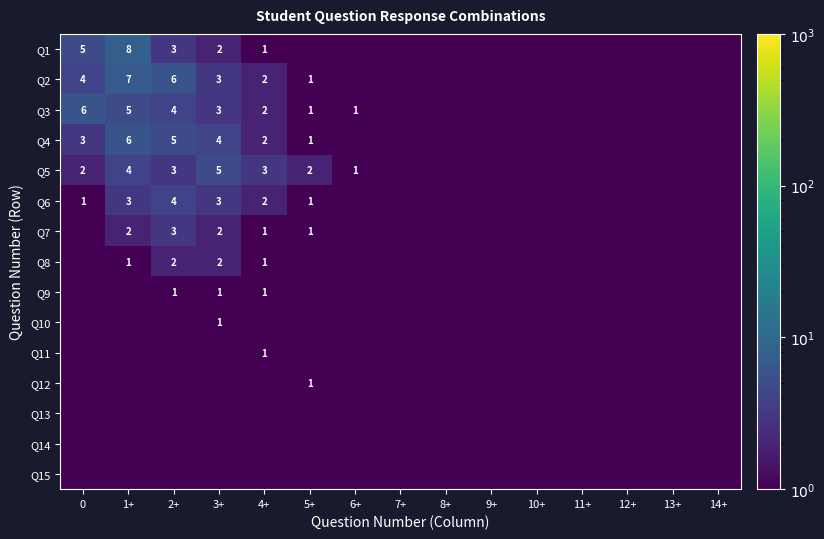

The value of Q6 at 5+ is 1.7. True or false?

False